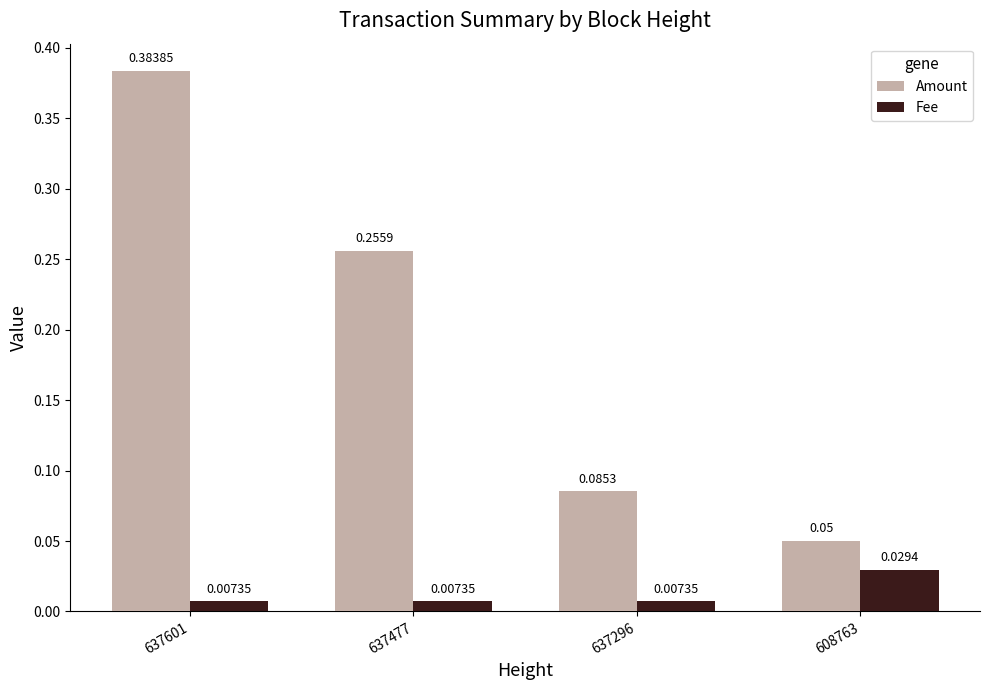

Rank the series by their average value, from highest to lowest.

Amount, Fee